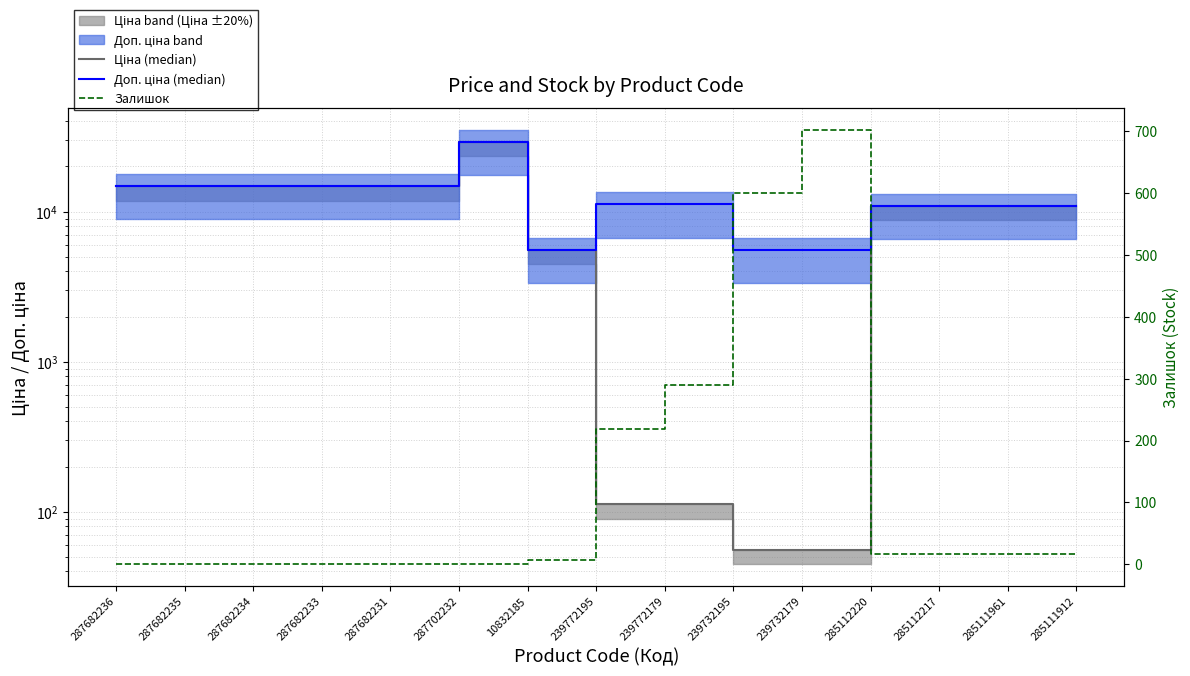

Which series has the largest total across all categories?

Доп. ціна (median)